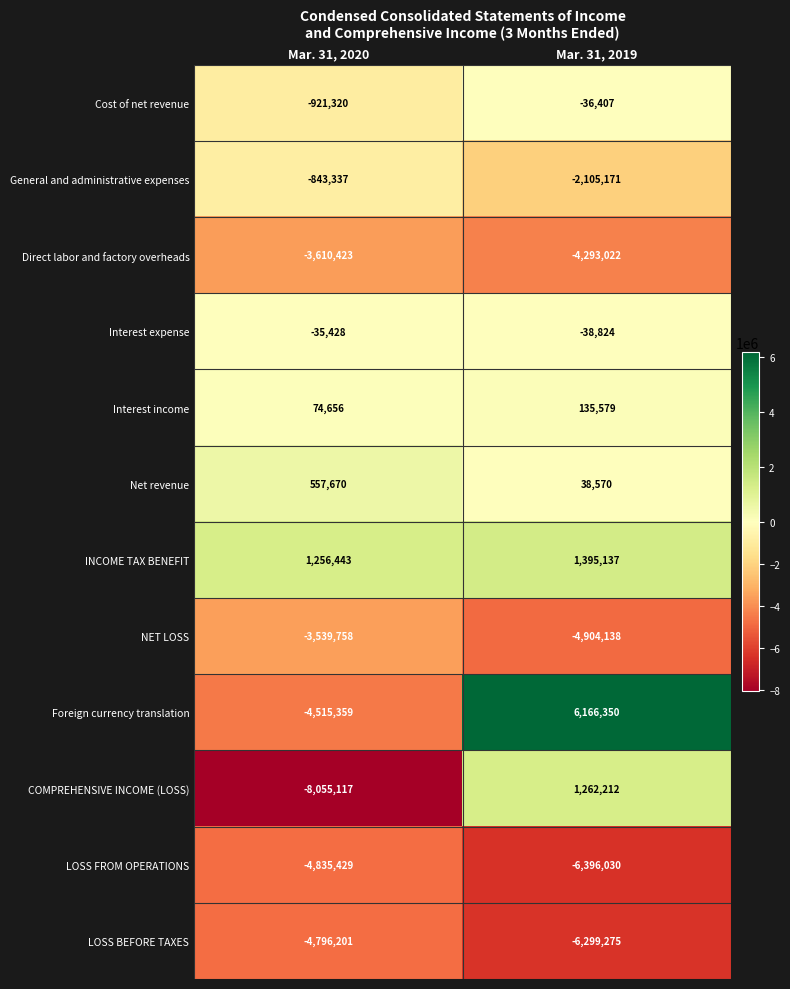

What is the sum of the Interest income values at Mar. 31, 2020 and Mar. 31, 2019?

210235